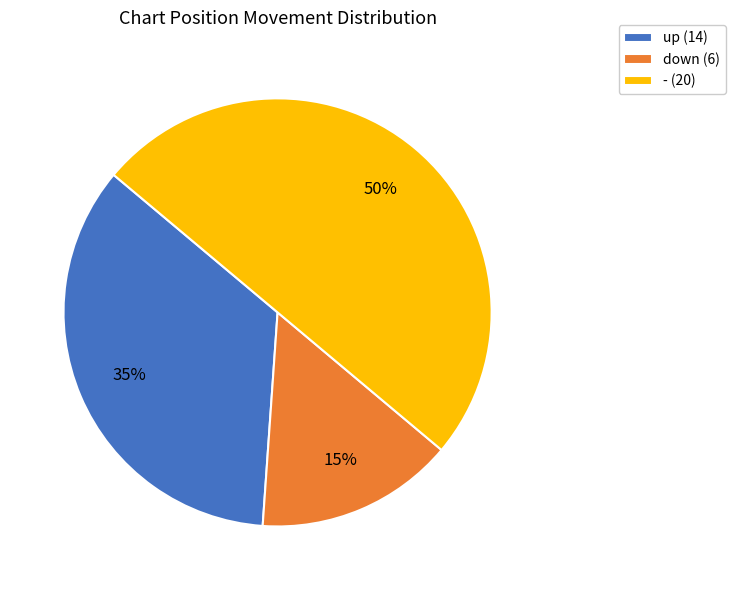

Count the number of slices in the pie.

3